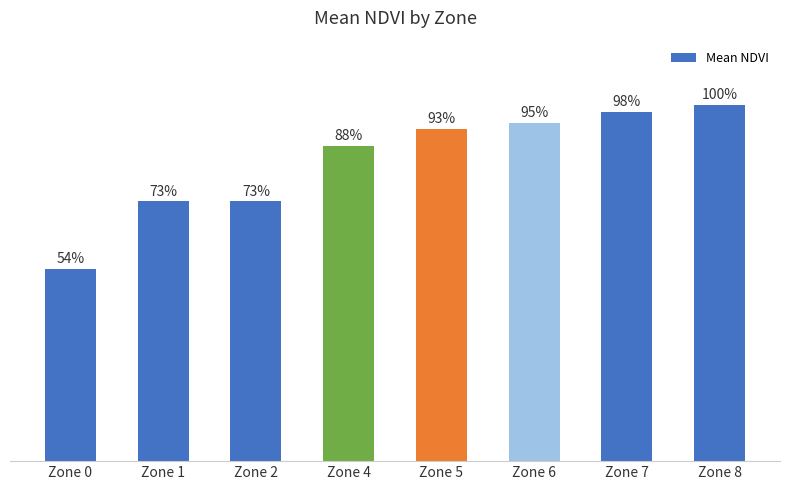

List the labels in order of value, smallest first.

Zone 0, Zone 2, Zone 1, Zone 4, Zone 5, Zone 6, Zone 7, Zone 8